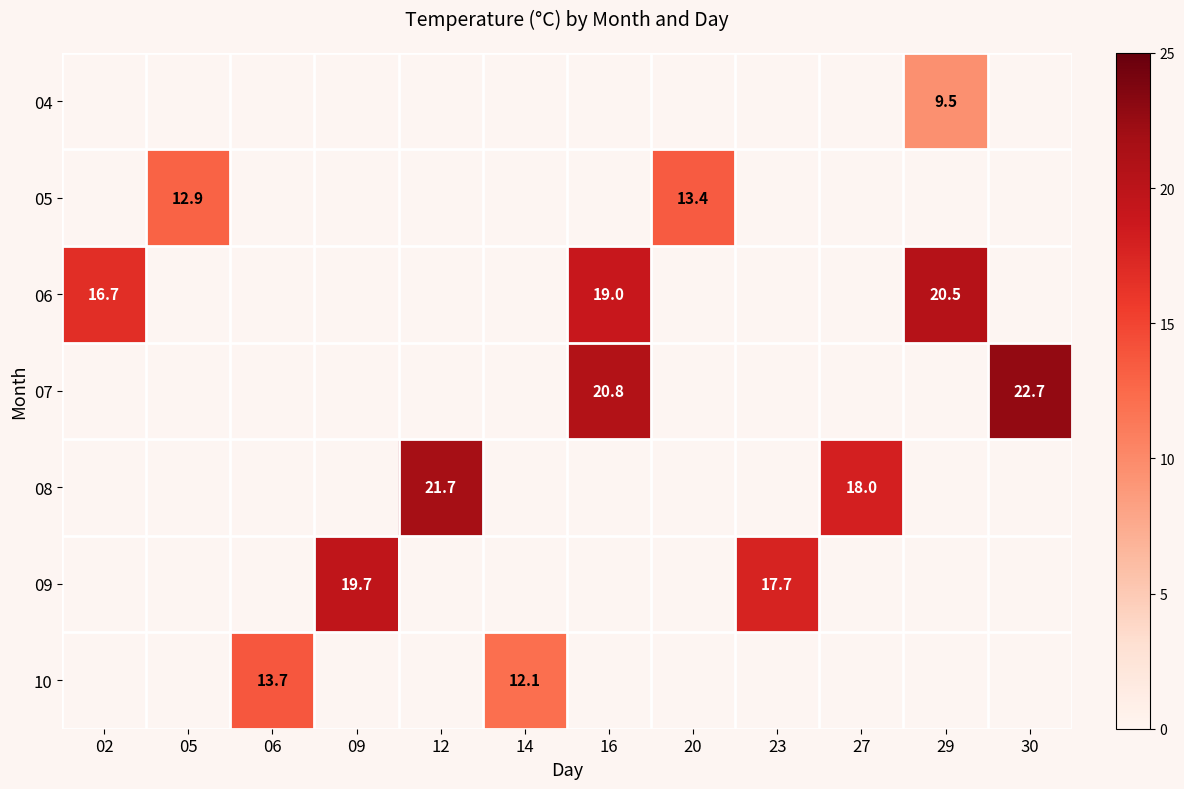

Is it true that 10 equals 7.6 at 06?

False